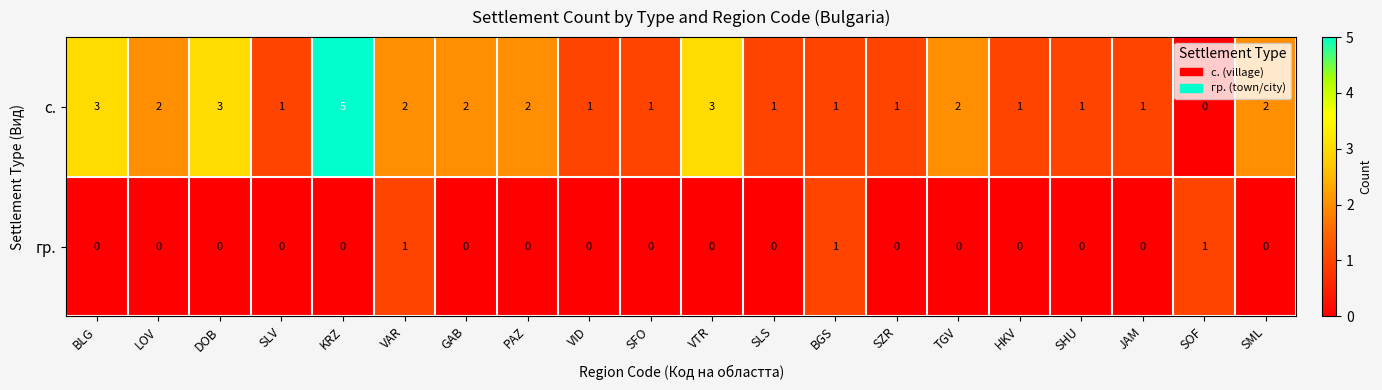

How many с. values are between 1 and 2?

15